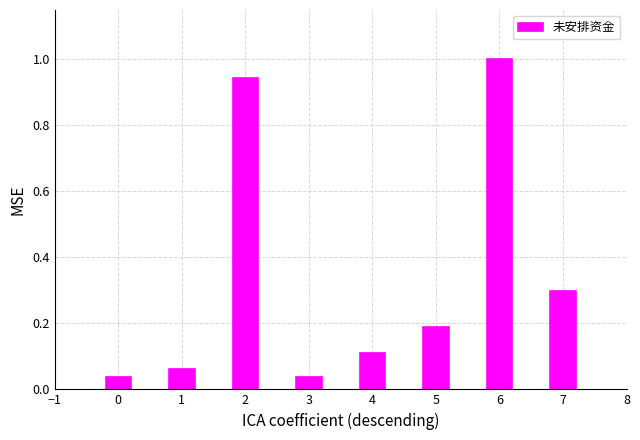

What is the difference between the values at 2 and 5?

0.8